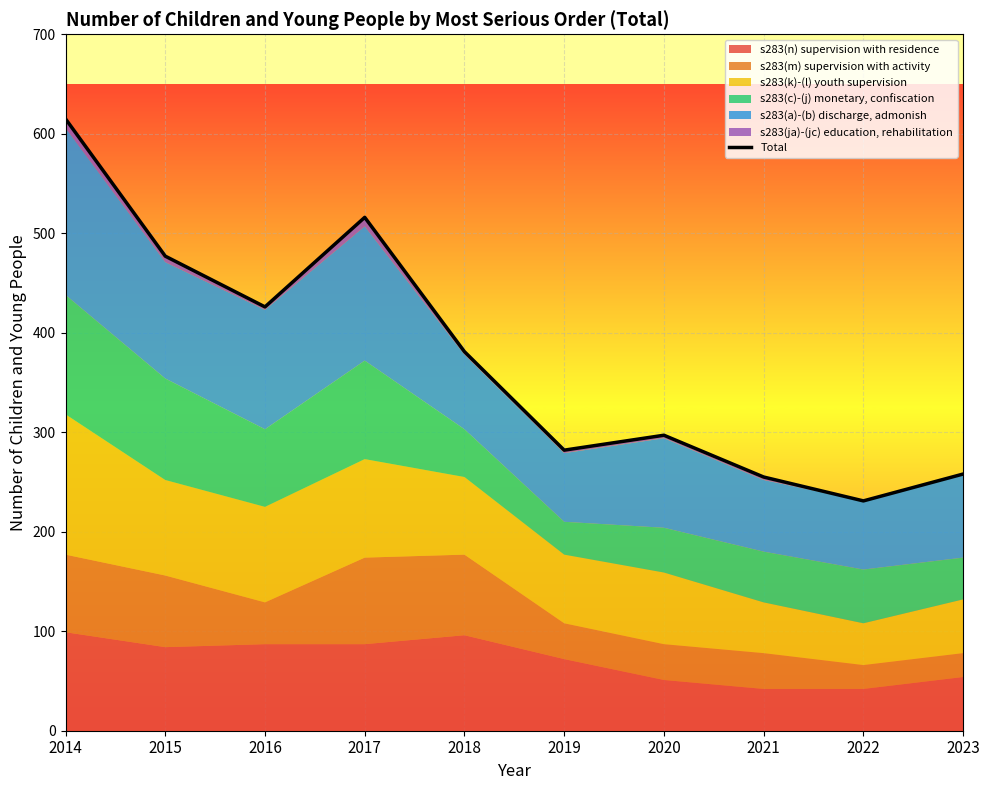

Reading left to right, list all the values displayed in this chart.

2014=615	2015=477	2016=426	2017=516	2018=381	2019=282	2020=297	2021=255	2022=231	2023=258